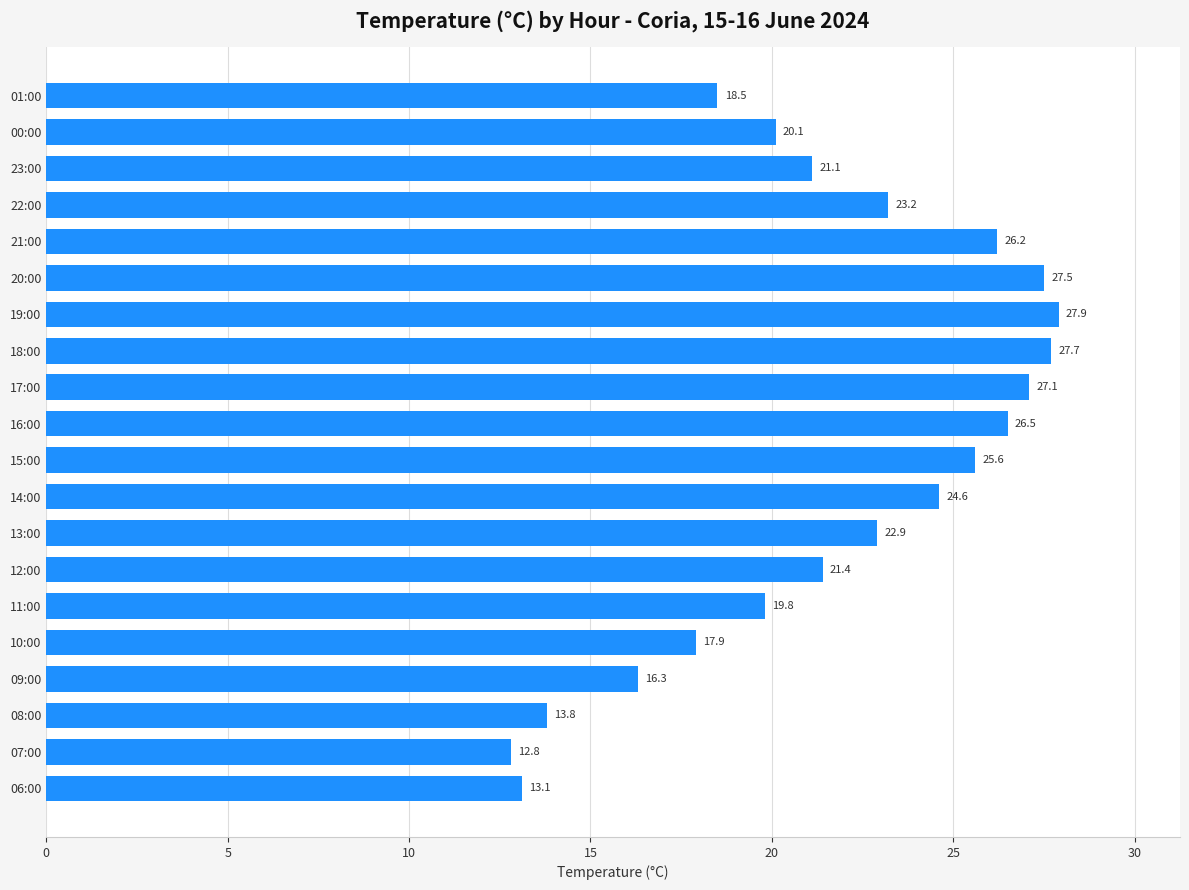

How many values exceed 22?

10